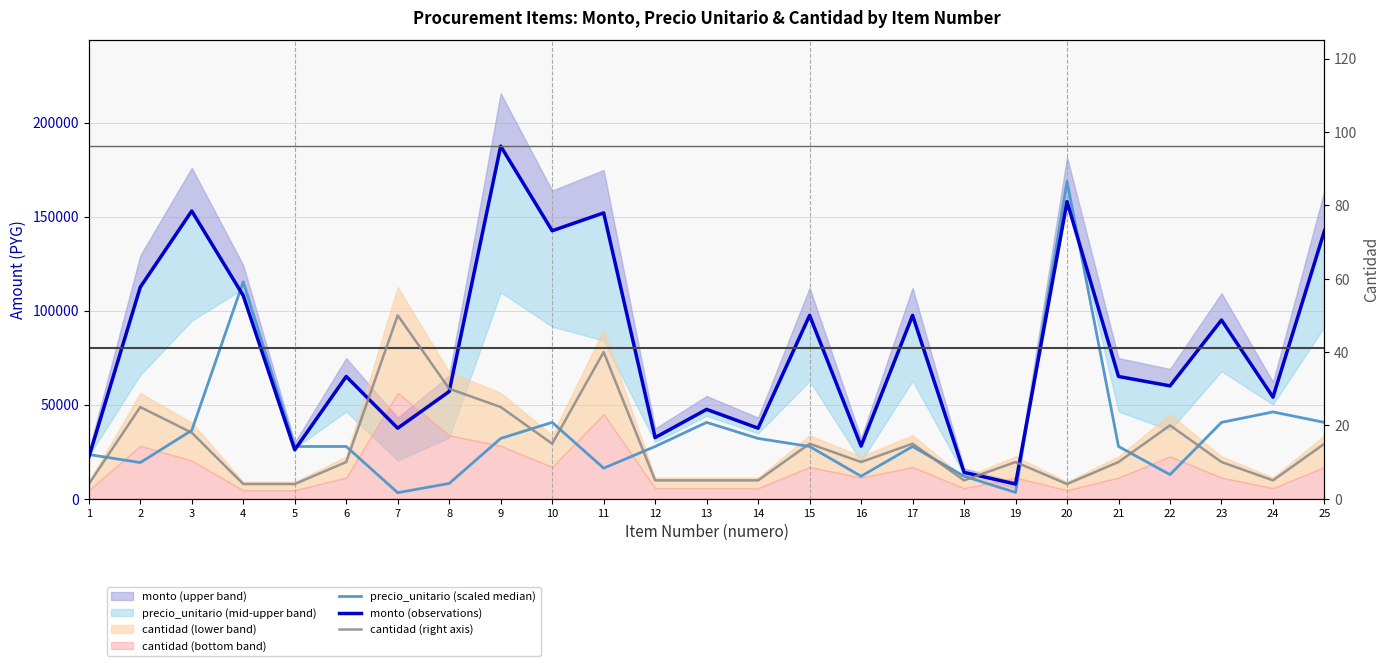

What is the sum of all precio_unitario (scaled median) values?

869938.3